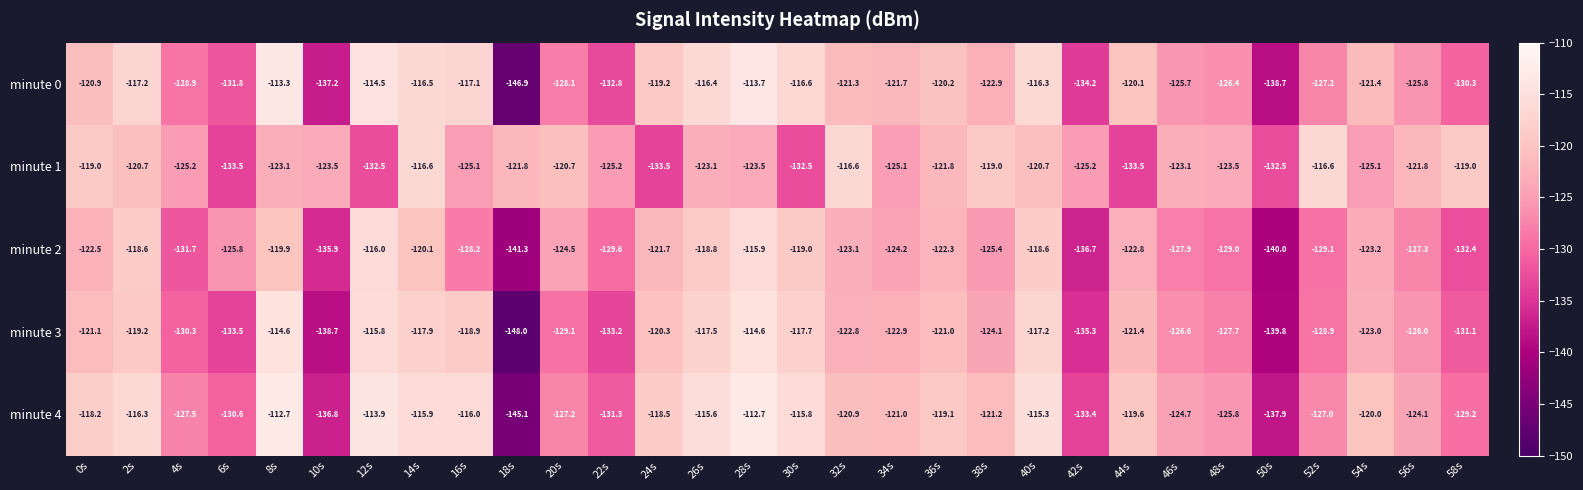

What is the difference between the second highest and second lowest values in the minute 0 series?

25.0